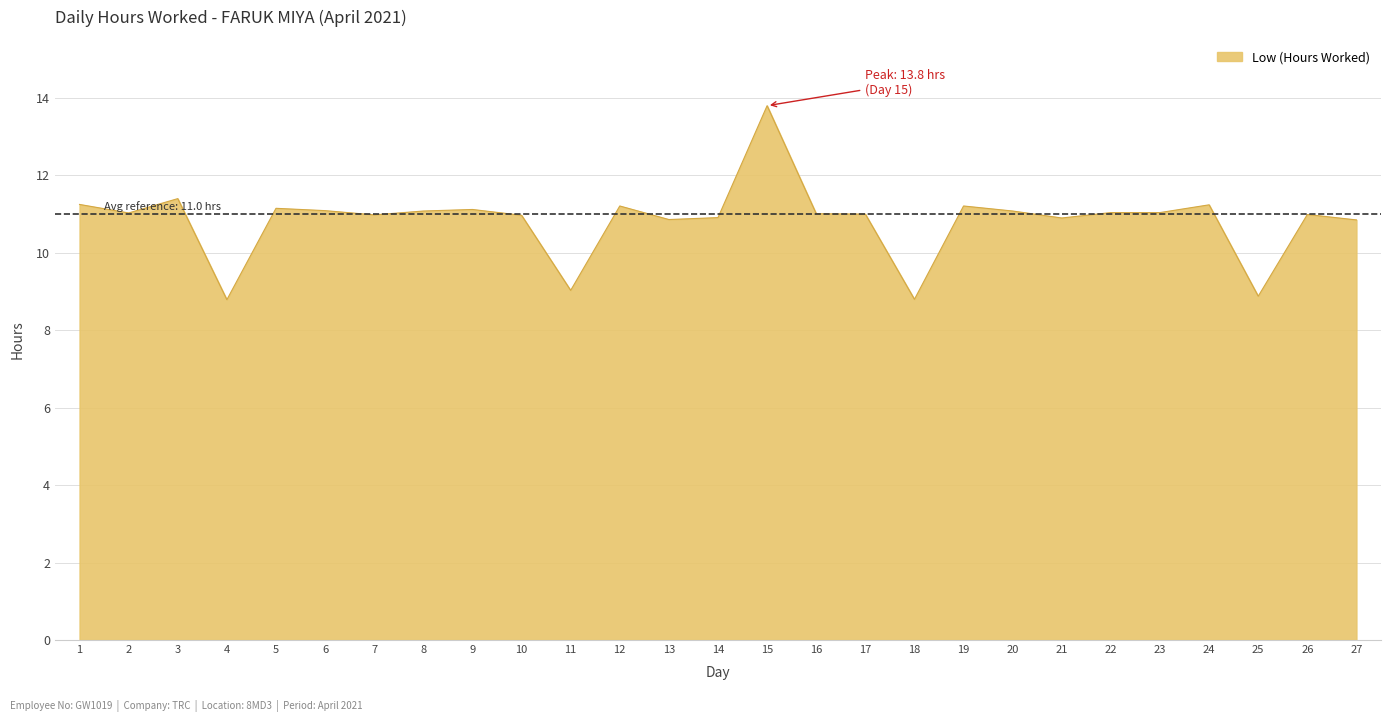

How many lines are shown in the chart?

1